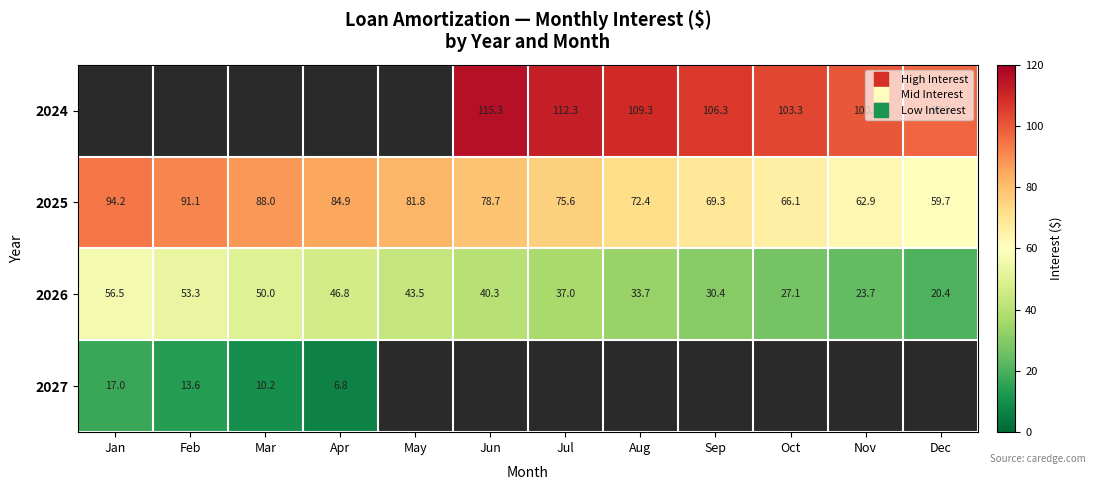

The 2026 series shows 15.1 at Jul. True or false?

False